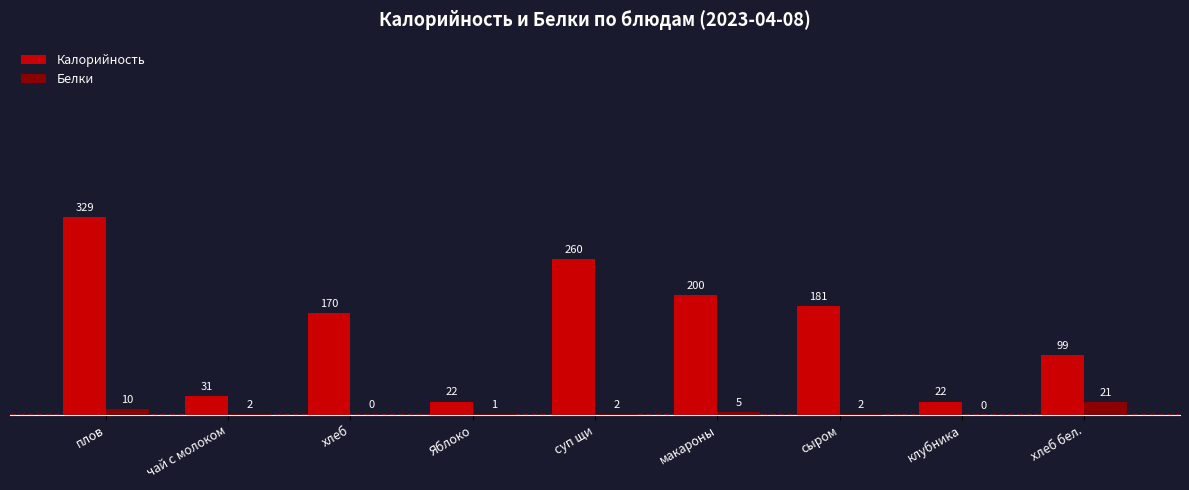

What are all the series names shown in the legend?

Калорийность, Белки